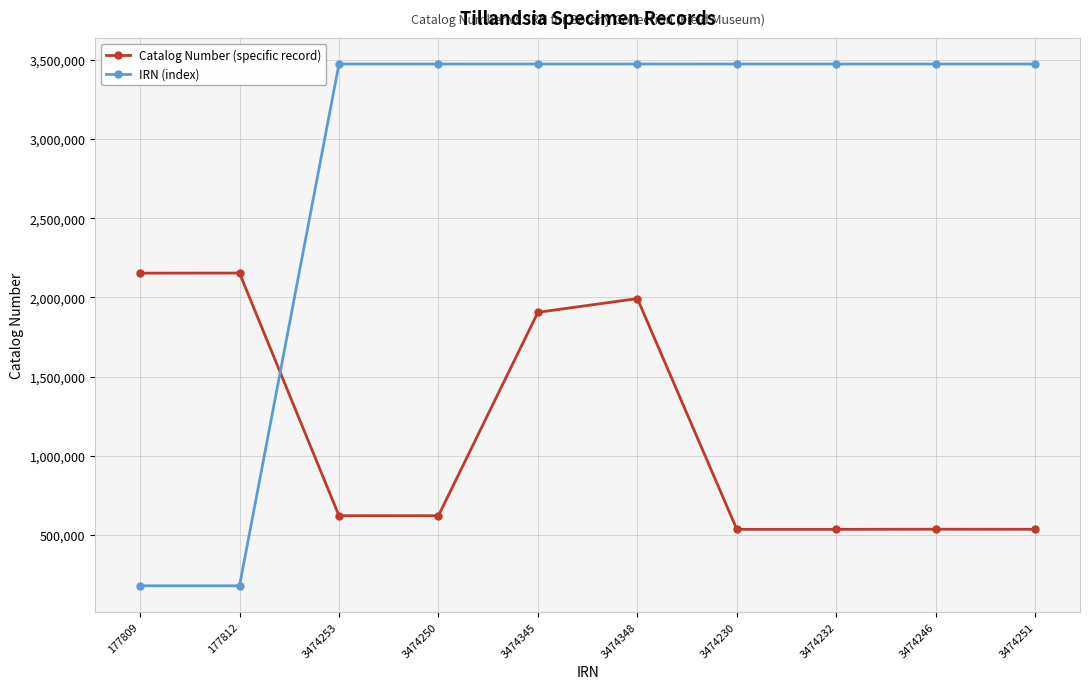

What is the value of the Catalog Number (specific record) point at the 5th from the left?

1905548